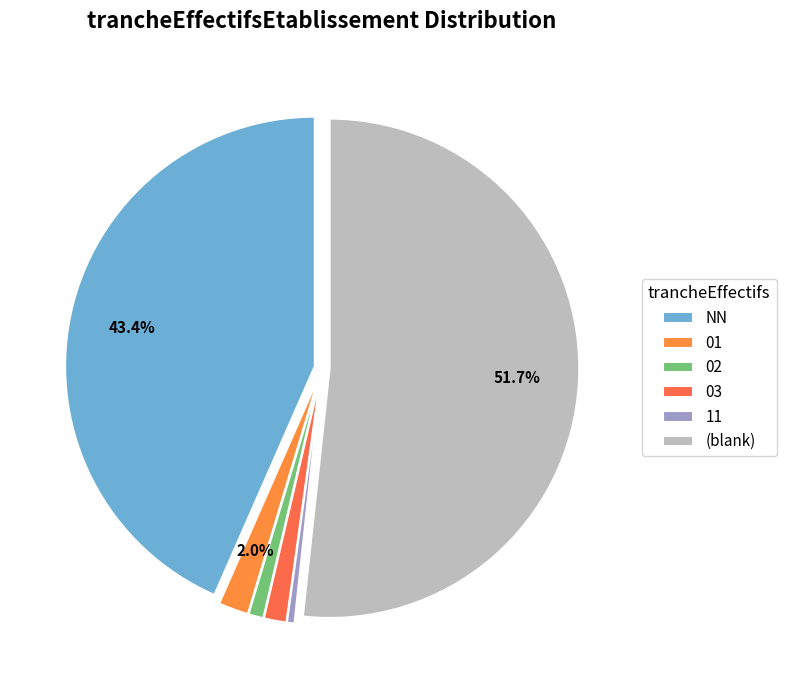

Rank the categories by value from highest to lowest.

, NN, 01, 03, 02, 11